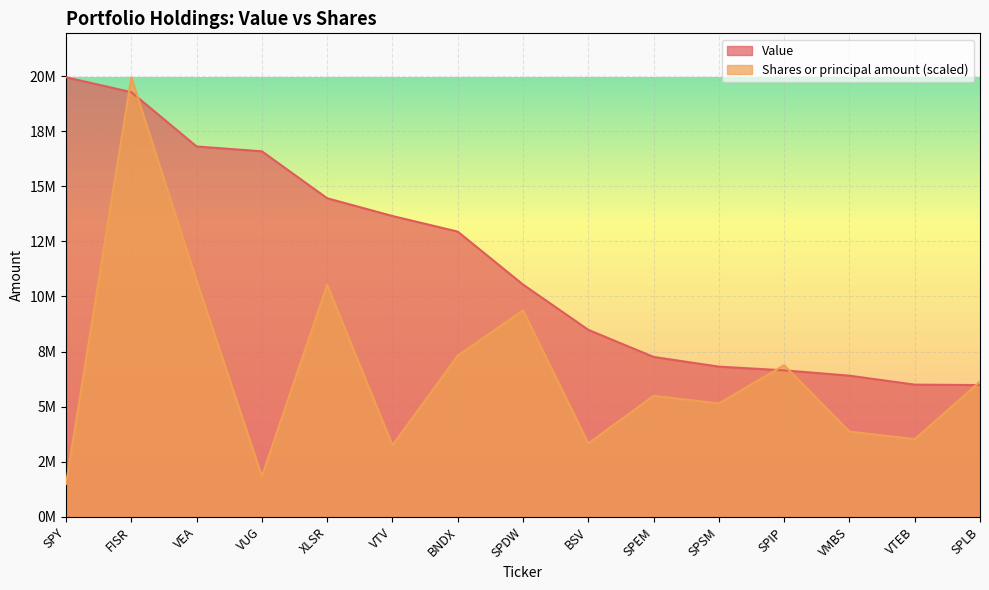

What is the difference between the maximum and minimum values in the Value series?

13964000.0